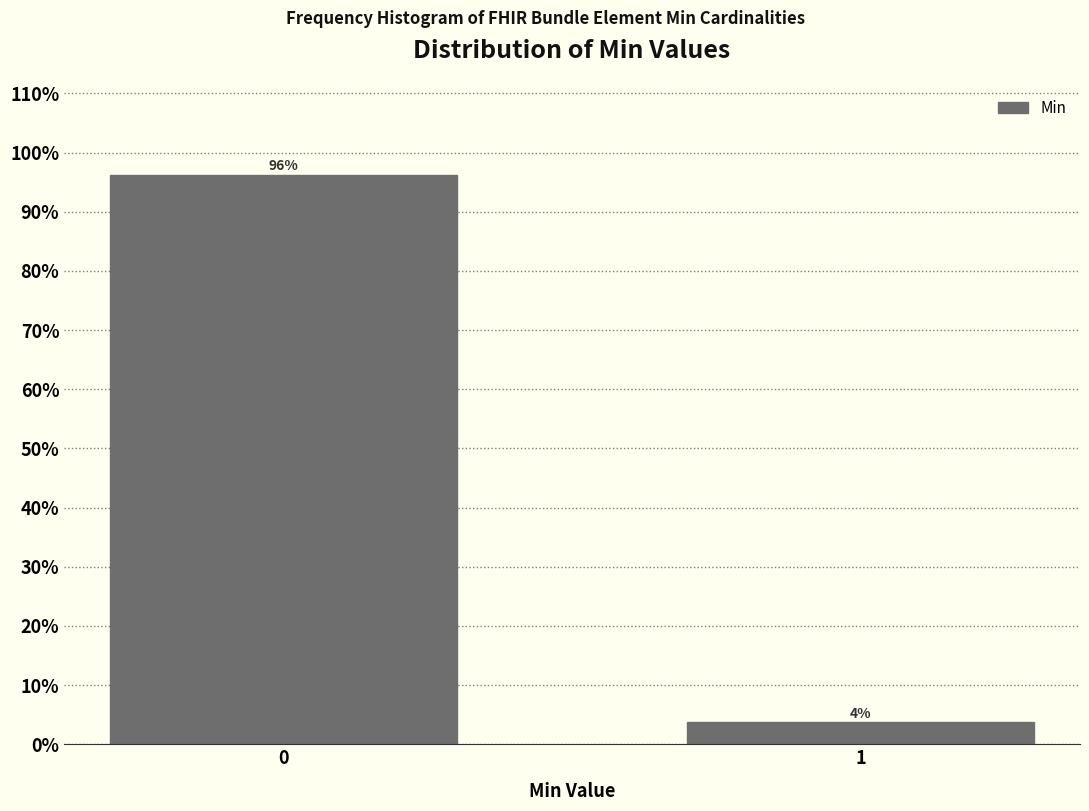

List the labels in order of value, largest first.

0, 1